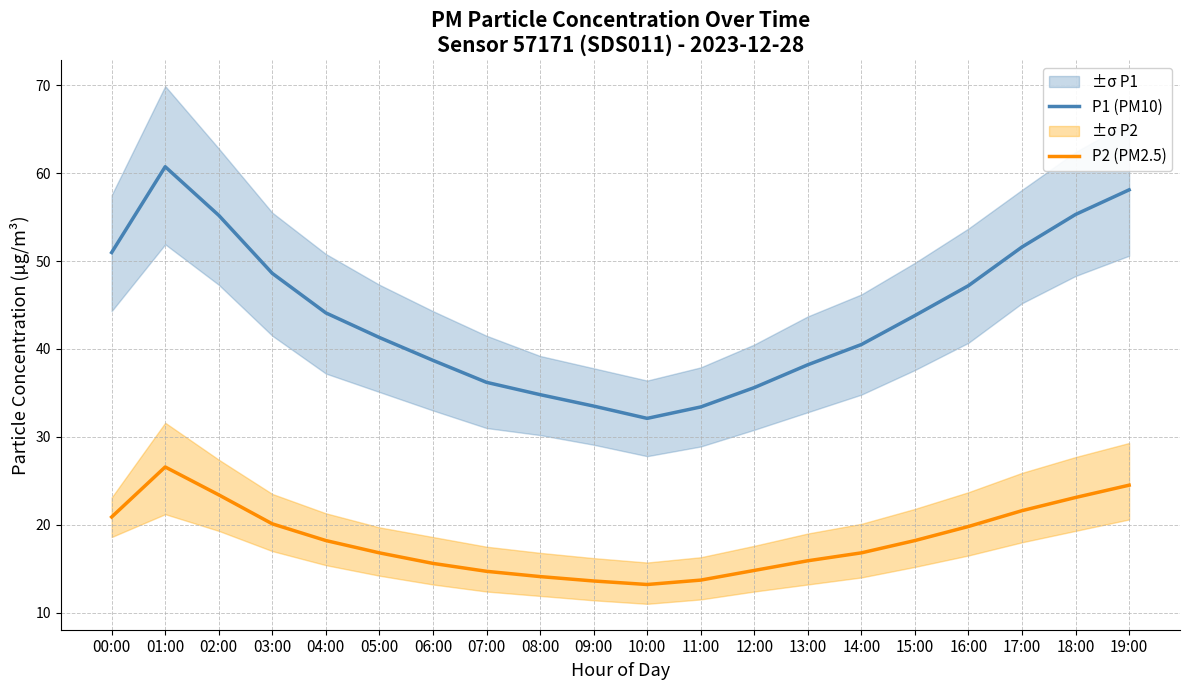

Between 04:00 and 11:00, which series saw the biggest shift?

P1 (PM10)